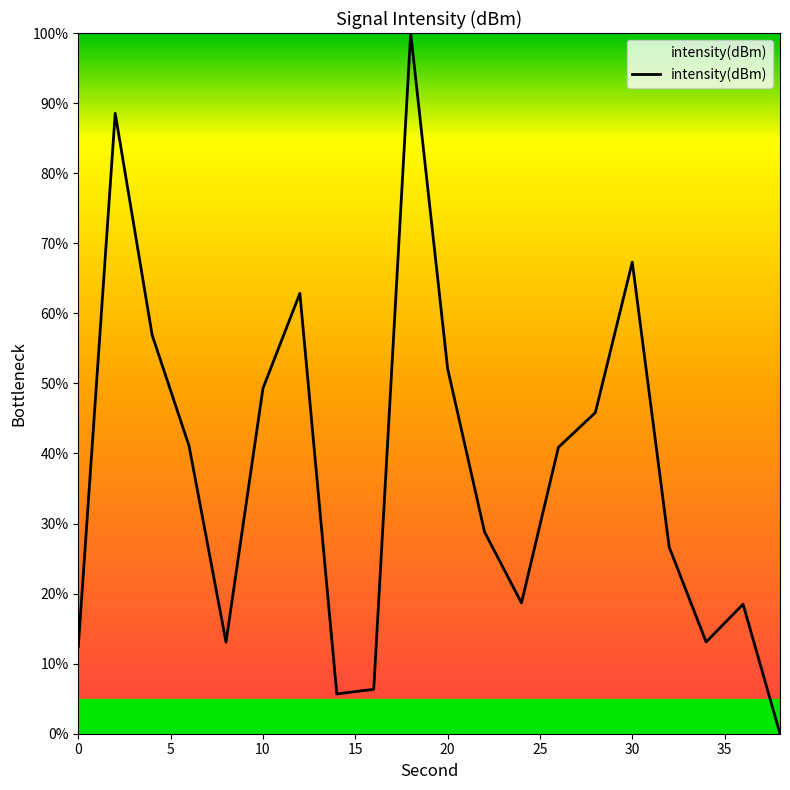

What is the maximum value shown in the chart?

100.0